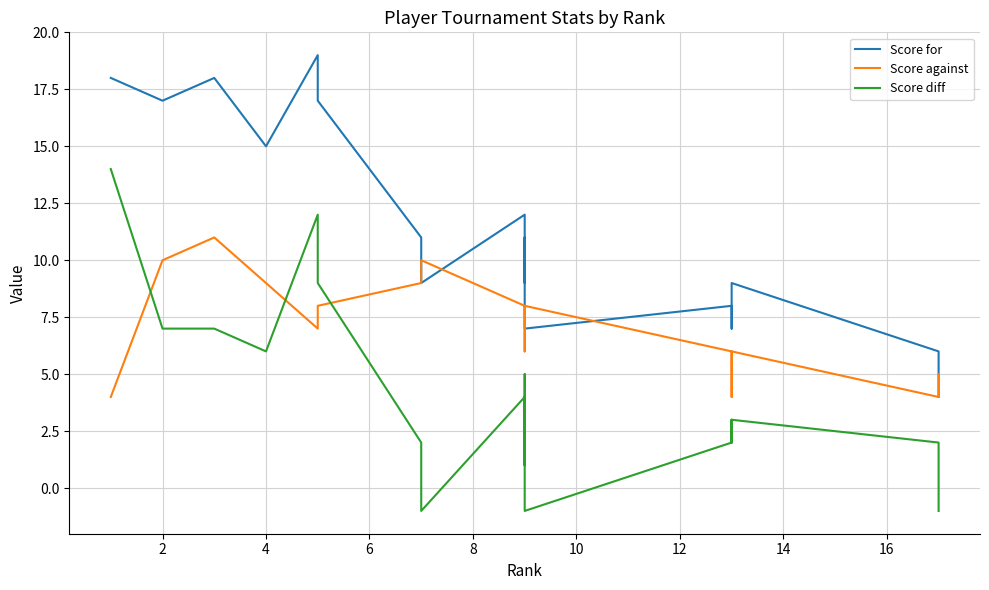

Is the value of Score diff at 11 greater than the value of Score for at 12?

No